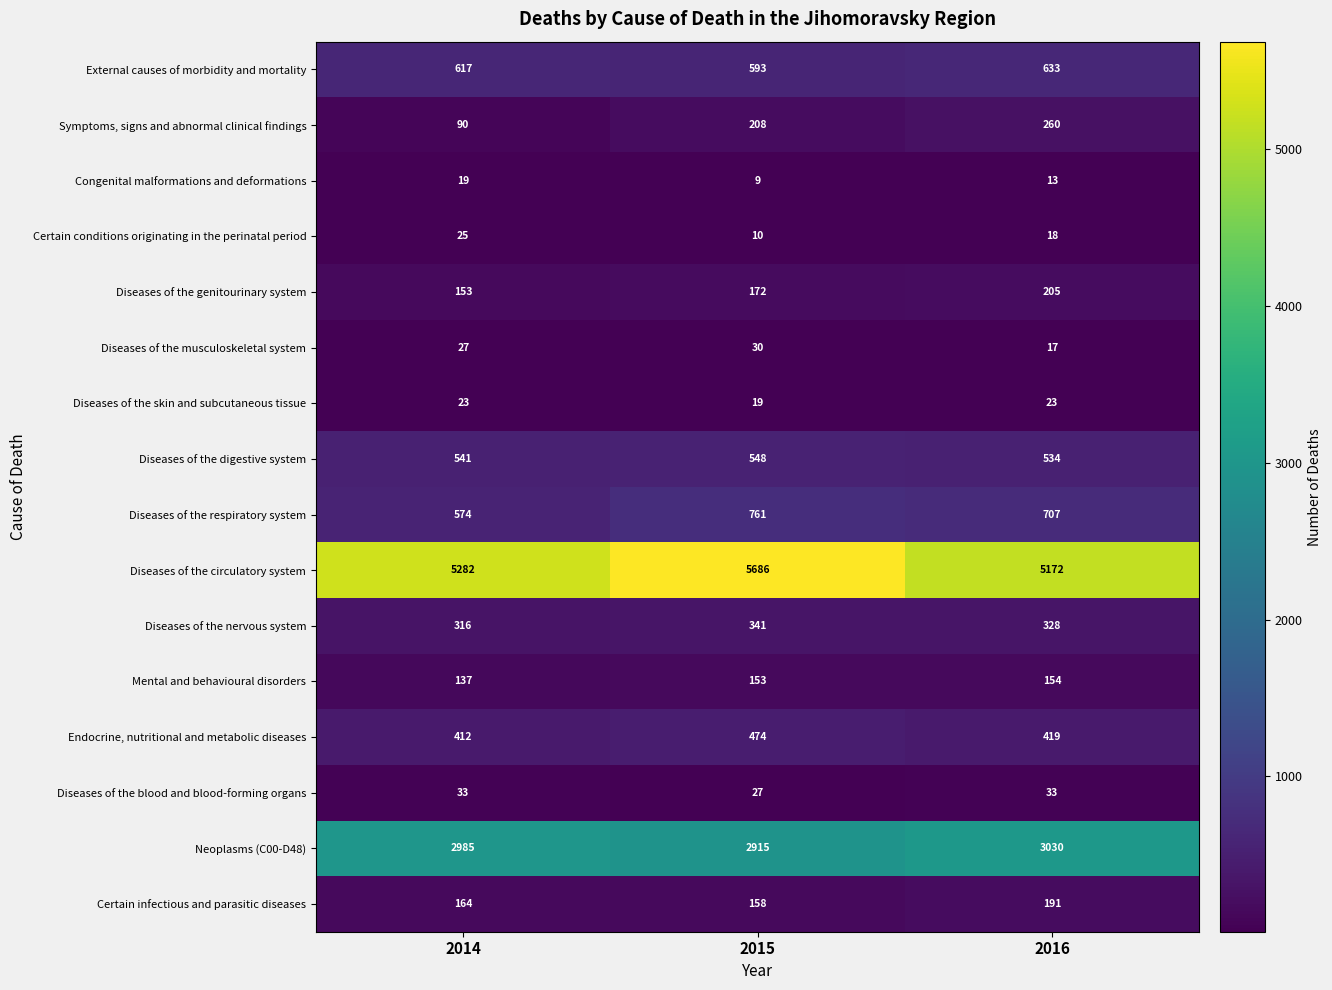

List the series in order of their peak value, lowest first.

Congenital malformations and deformations, Diseases of the skin and subcutaneous tissue, Certain conditions originating in the perinatal period, Diseases of the musculoskeletal system, Diseases of the blood and blood-forming organs, Mental and behavioural disorders, Certain infectious and parasitic diseases, Diseases of the genitourinary system, Symptoms, signs and abnormal clinical findings, Diseases of the nervous system, Endocrine, nutritional and metabolic diseases, Diseases of the digestive system, External causes of morbidity and mortality, Diseases of the respiratory system, Neoplasms (C00-D48), Diseases of the circulatory system